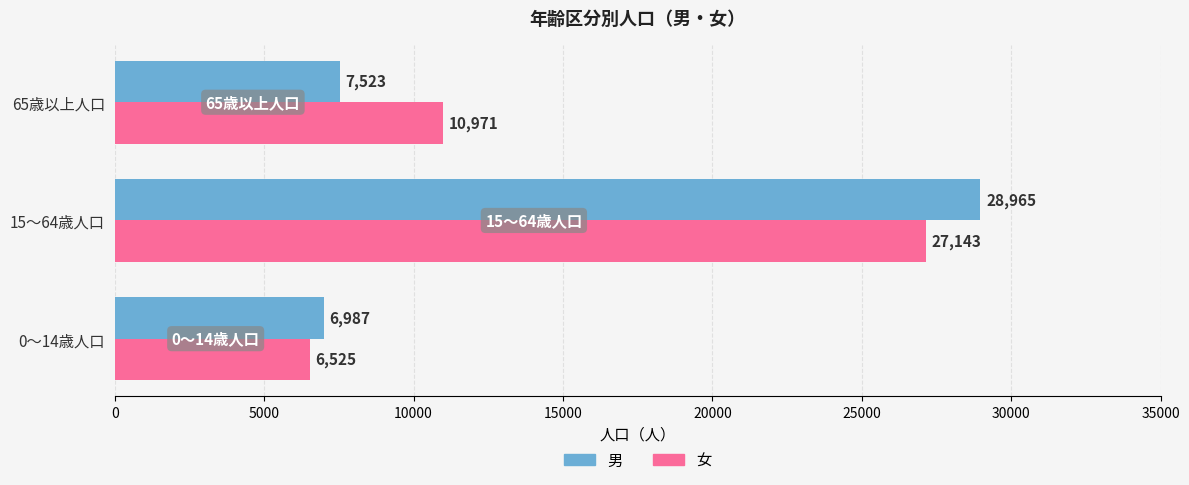

What value does the 男 series have at 15～64歳人口, to the nearest 100?

29000